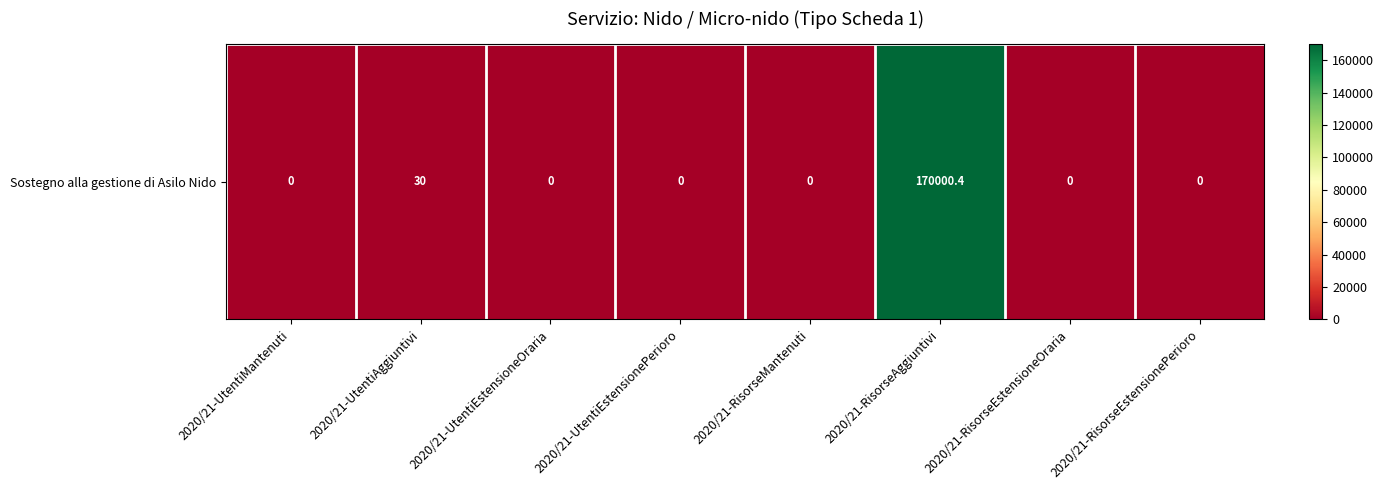

What is the difference between the maximum and minimum values?

170000.4